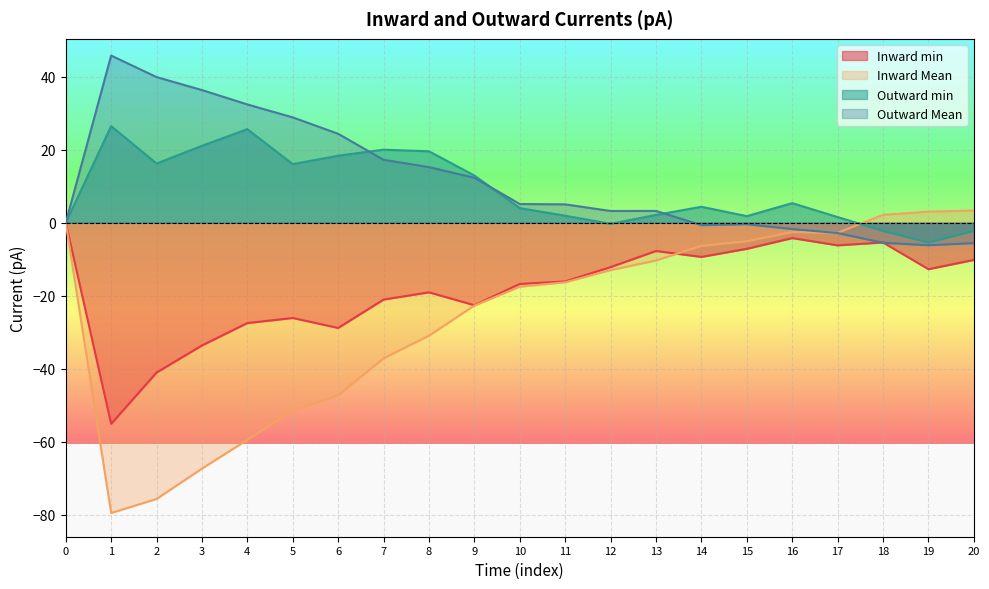

At how many categories does at least one series exceed -51?

21